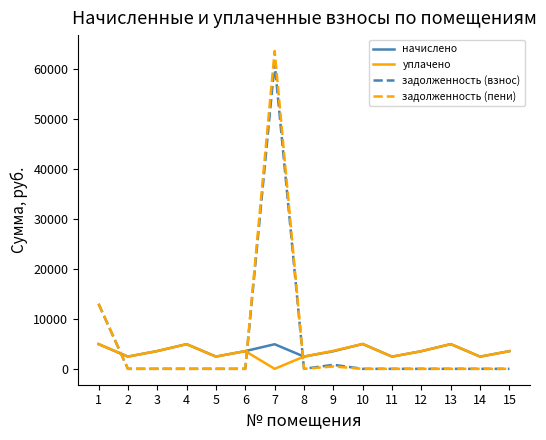

The value of задолженность (взнос) at 14 is -31498.7. True or false?

False